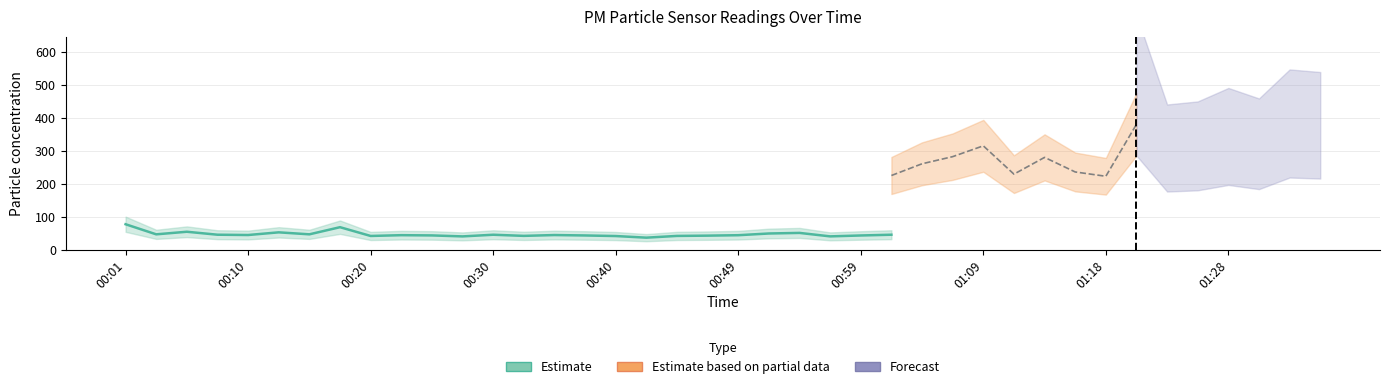

What is the minimum value for P2?

36.2